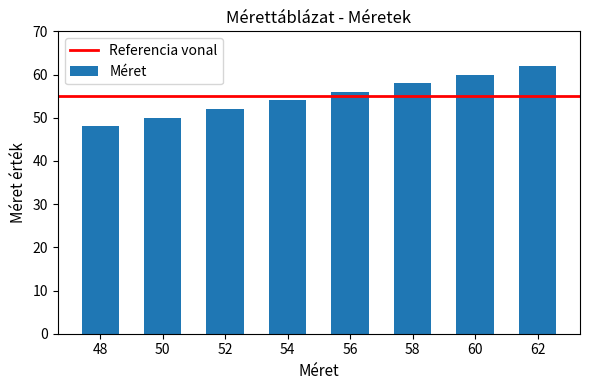

List the labels in order of value, smallest first.

48, 50, 52, 54, 56, 58, 60, 62